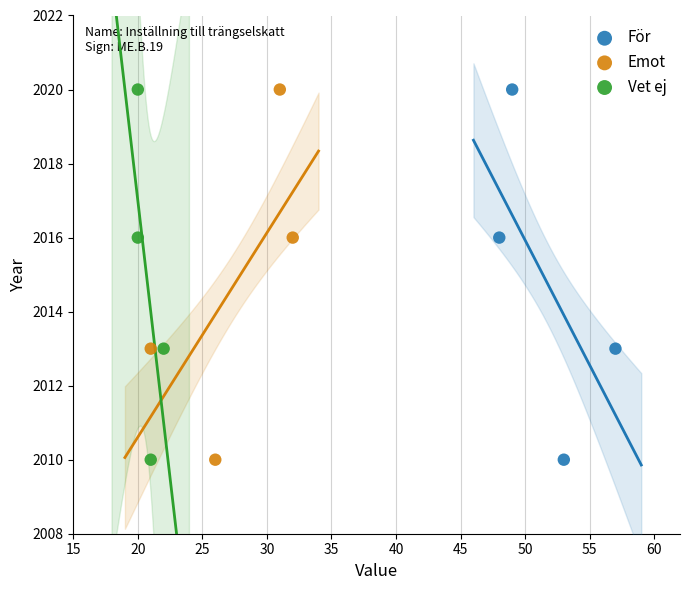

What are all the series names shown in the legend?

För, Emot, Vet ej